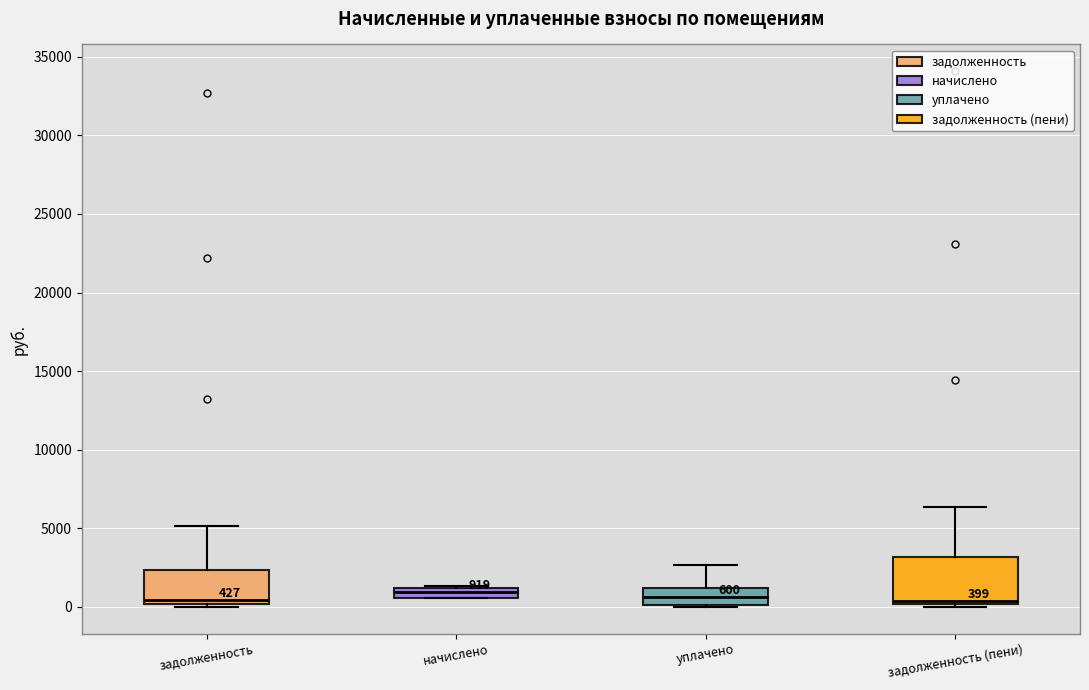

Which box is the tallest, from its lower edge to its upper edge?

задолженность (пени)